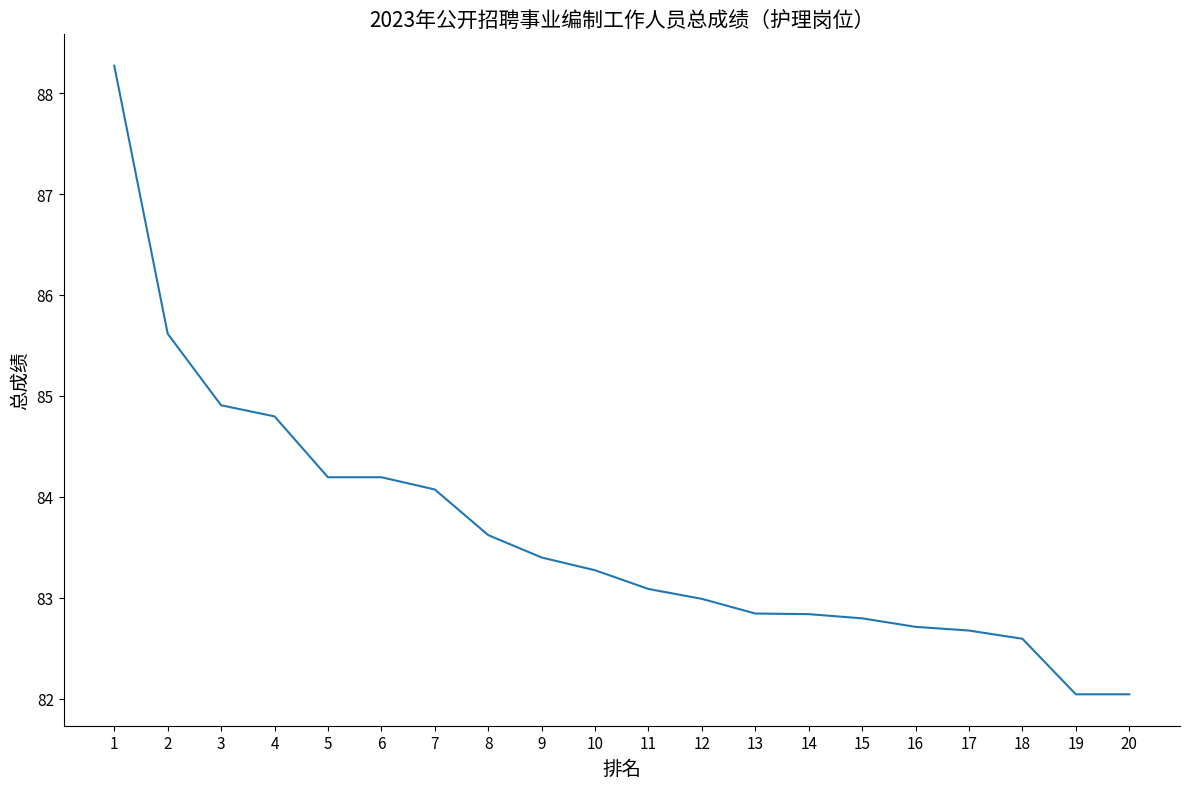

What is the change in value from 2 to 9?

-2.2